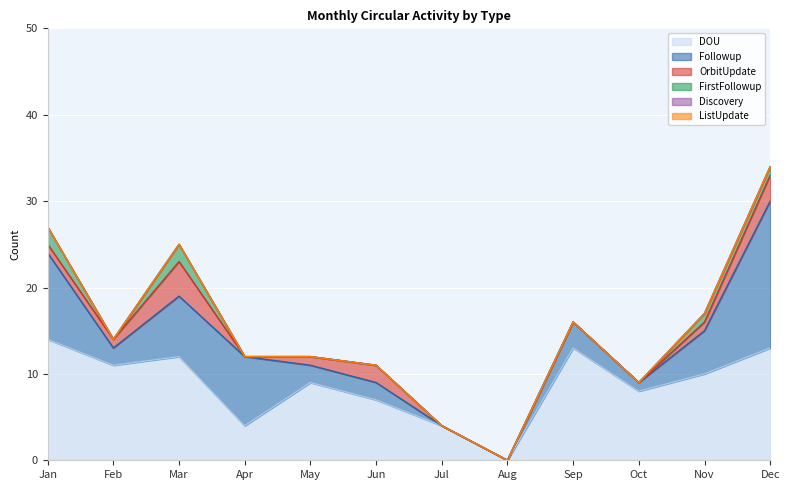

At which label does ListUpdate reach its peak?

Jan